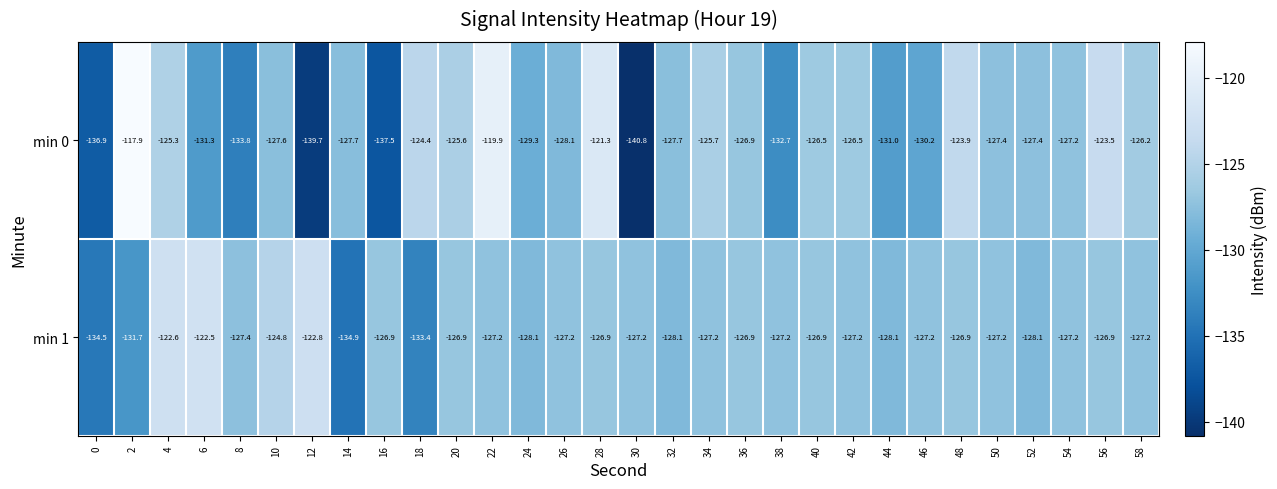

True or false: min 0 has a value of -166.7 at 42.

False